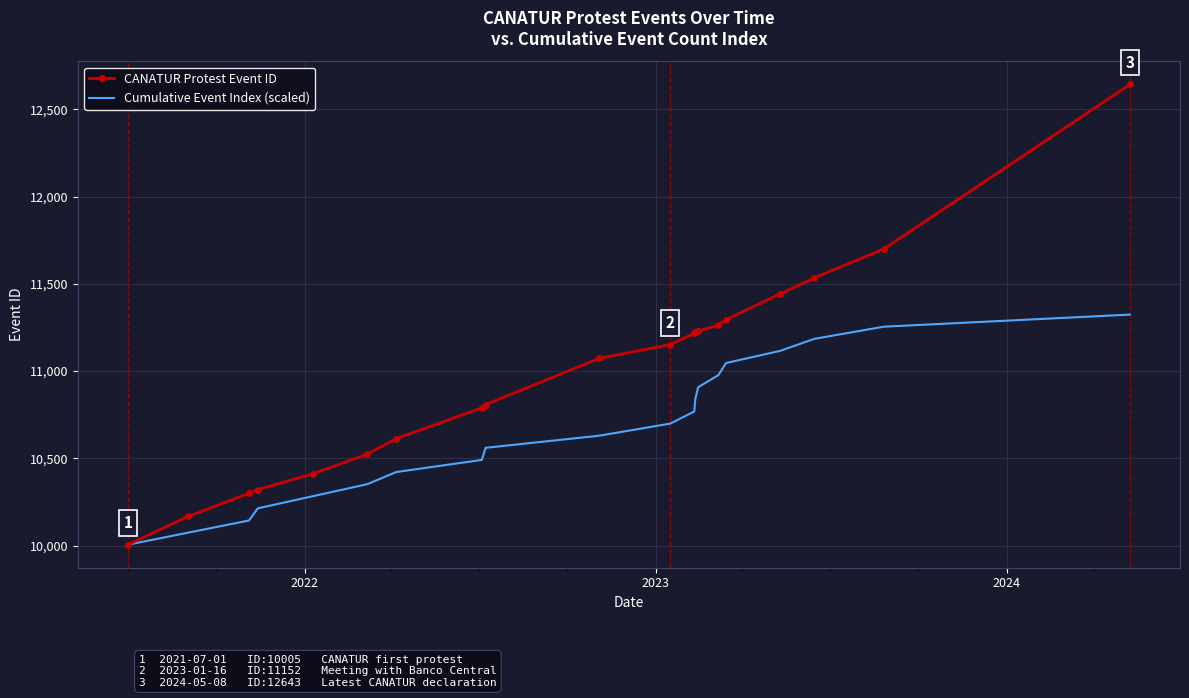

Which series has the widest spread of values?

CANATUR Protest Event ID